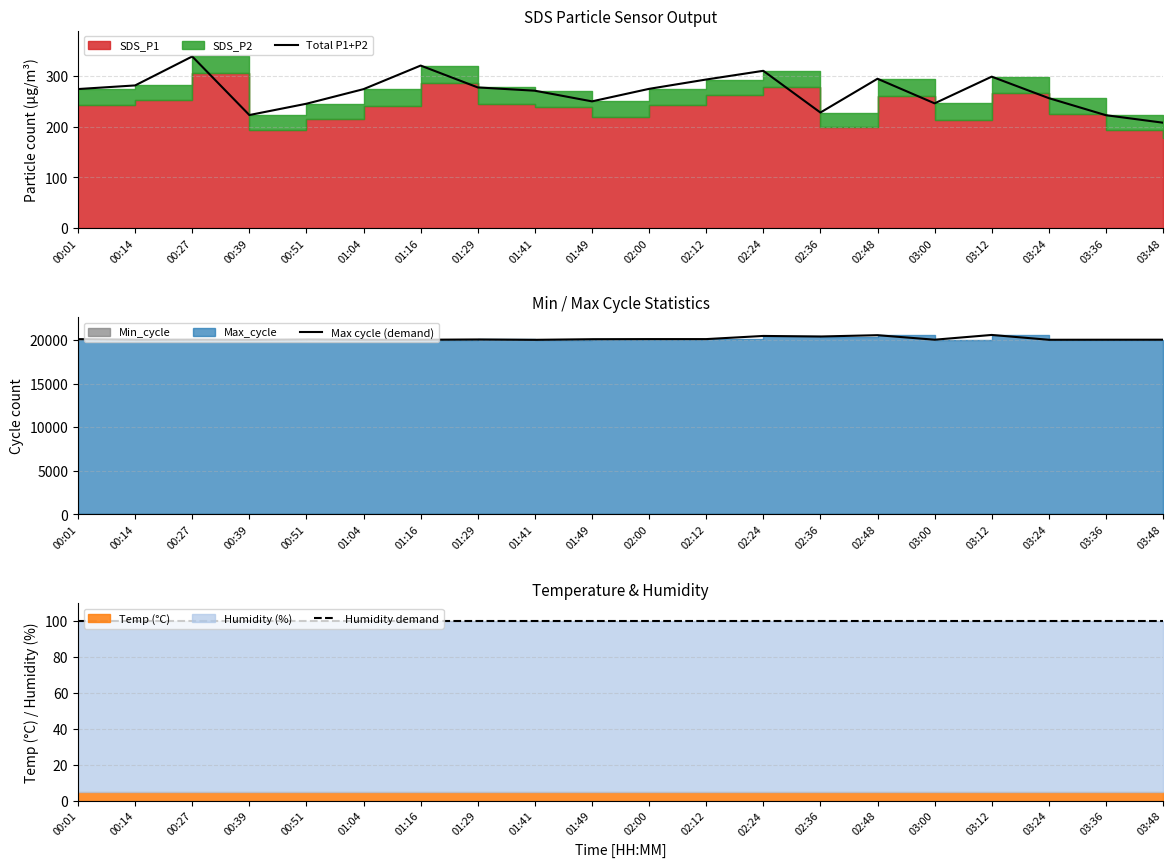

Reading left to right, list all the values displayed in this chart.

Total P1+P2: 00:01=274.2	00:14=281.4	00:27=338.5	00:39=223.0	00:51=245.3	01:04=274.1	01:16=320.5	01:29=277.5	01:41=271.0	01:49=250.0	02:00=274.7	02:12=293.1	02:24=310.2	02:36=227.9	02:48=294.6	03:00=246.1	03:12=298.7	03:24=256.3	03:36=222.7	03:48=207.9
Max cycle (demand): 00:01=20111.0	00:14=20043.0	00:27=20052.0	00:39=20035.0	00:51=20071.0	01:04=20040.0	01:16=20040.0	01:29=20072.0	01:41=20033.0	01:49=20102.0	02:00=20115.0	02:12=20115.0	02:24=20477.0	02:36=20413.0	02:48=20564.0	03:00=20046.0	03:12=20592.0	03:24=20039.0	03:36=20044.0	03:48=20047.0
Humidity demand: 00:01=99.9	00:14=99.9	00:27=99.9	00:39=99.9	00:51=99.9	01:04=99.9	01:16=99.9	01:29=99.9	01:41=99.9	01:49=99.9	02:00=99.9	02:12=99.9	02:24=99.9	02:36=99.9	02:48=99.9	03:00=99.9	03:12=99.9	03:24=99.9	03:36=99.9	03:48=99.9